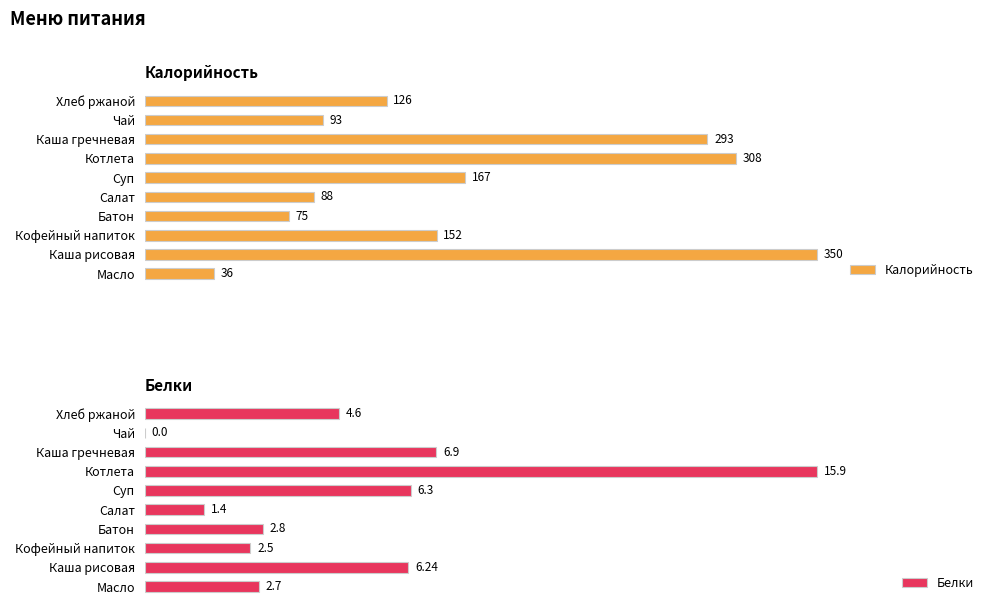

Reading right to left, list all the values displayed in this chart.

Калорийность: 126.0	93.0	293.0	308.0	167.0	88.0	75.0	152.0	350.0	36.0
Белки: 4.6	0.0	6.9	15.9	6.3	1.4	2.8	2.5	6.2	2.7